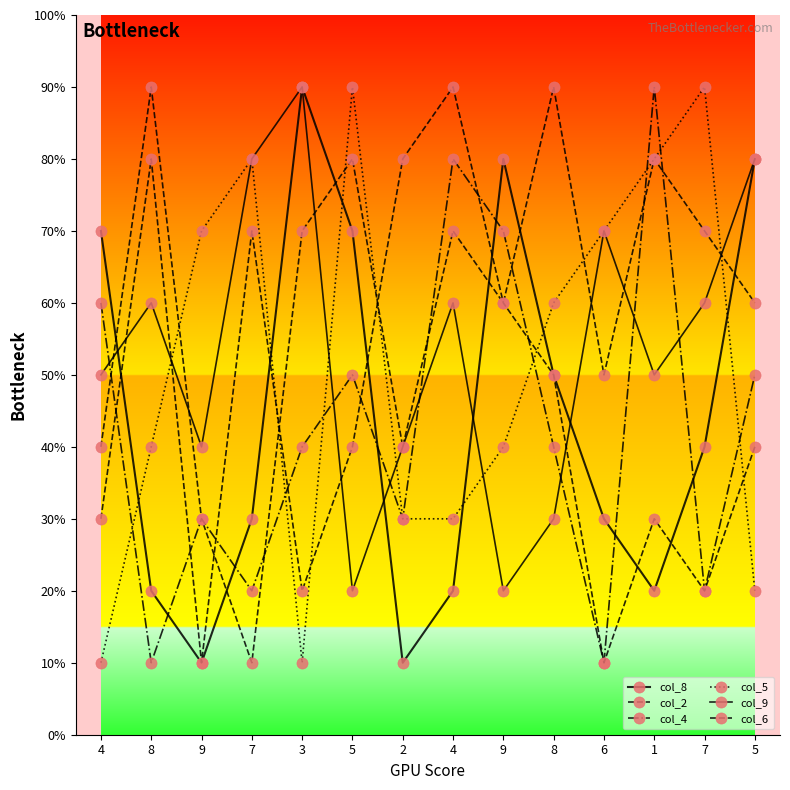

At which label does col_2 reach its peak?

8